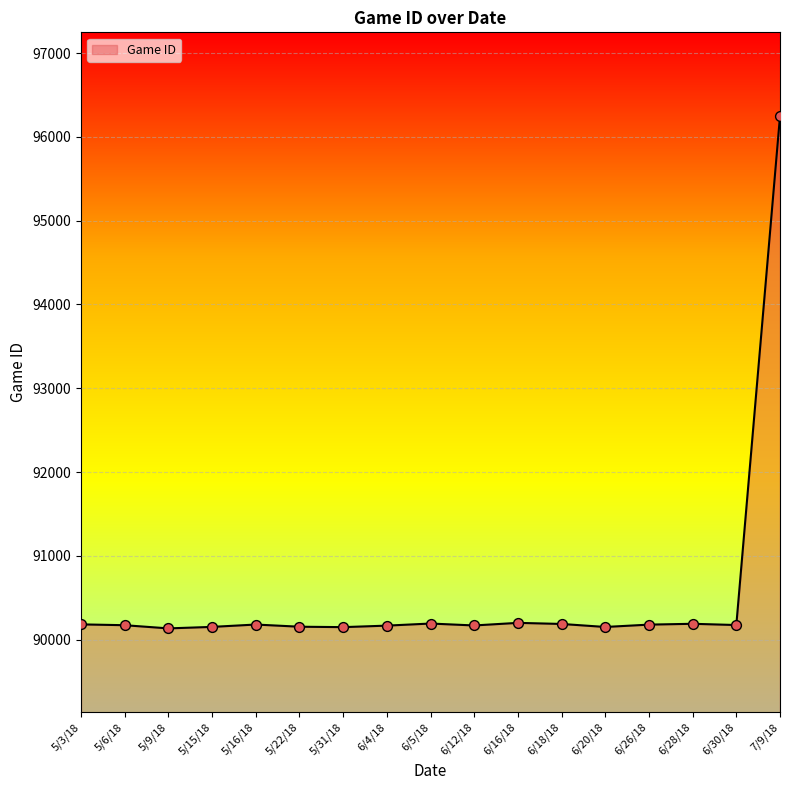

What is the ratio of the value at 6/26/18 to the value at 6/16/18?

1.0